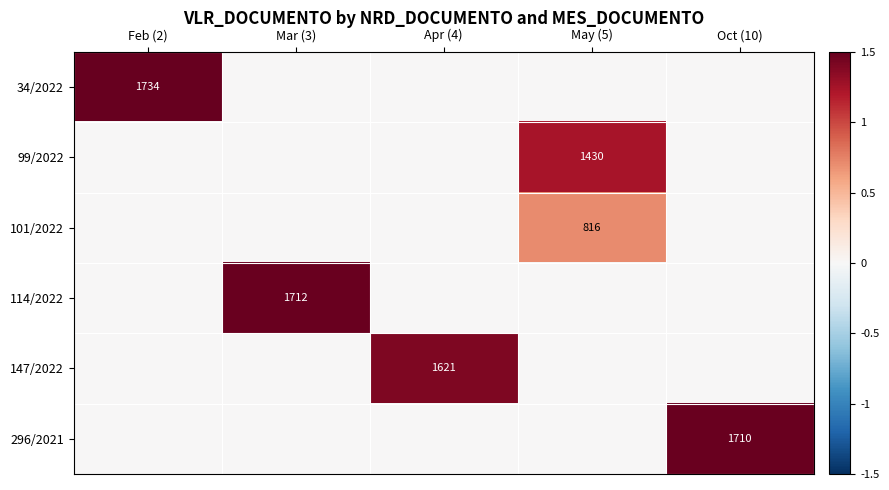

True or false: 296/2021 has a value of 1092 at Oct (10).

False